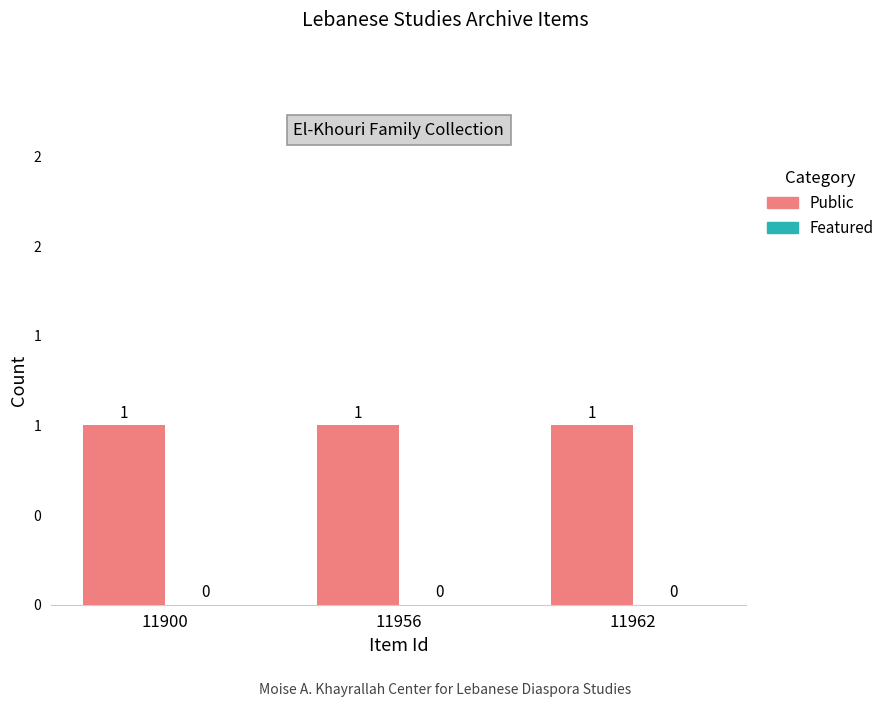

The Public series shows 2 at 11900. True or false?

False